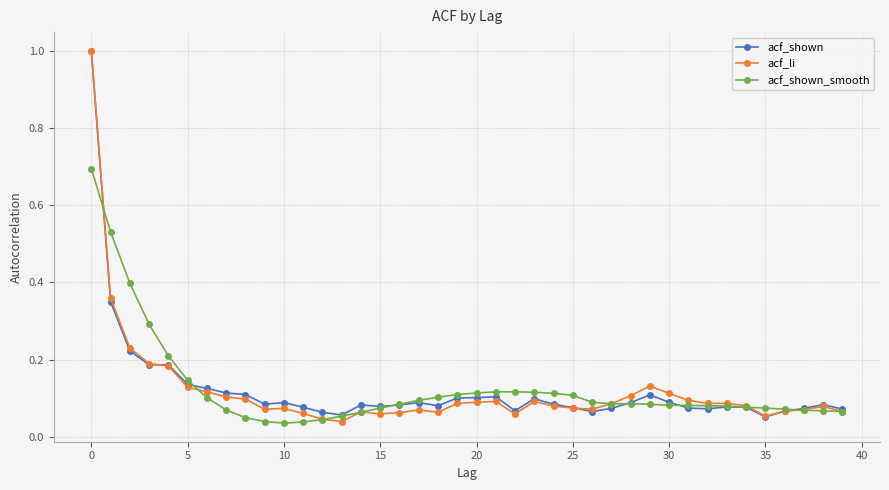

What is the greatest value displayed?

1.0